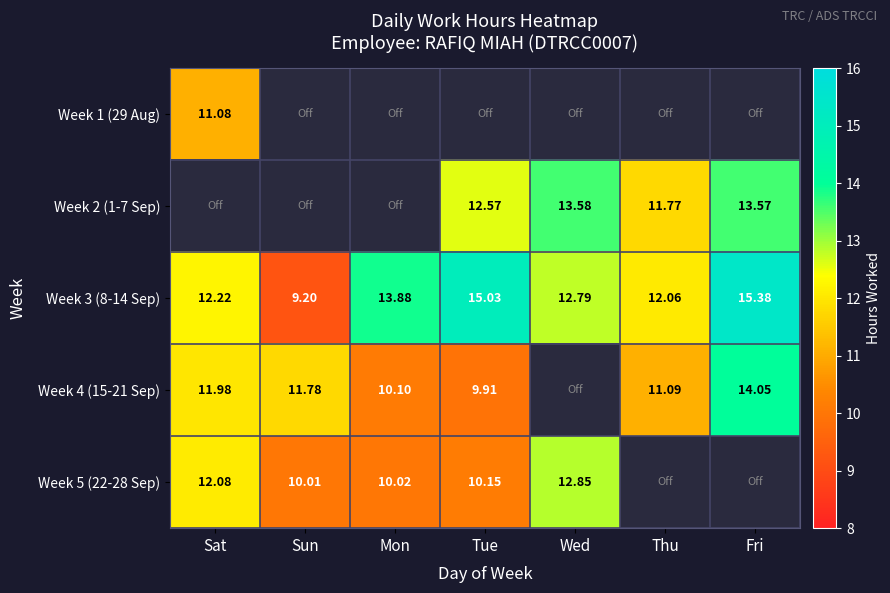

How many values in the Week 3 (8-14 Sep) series exceed 12?

6